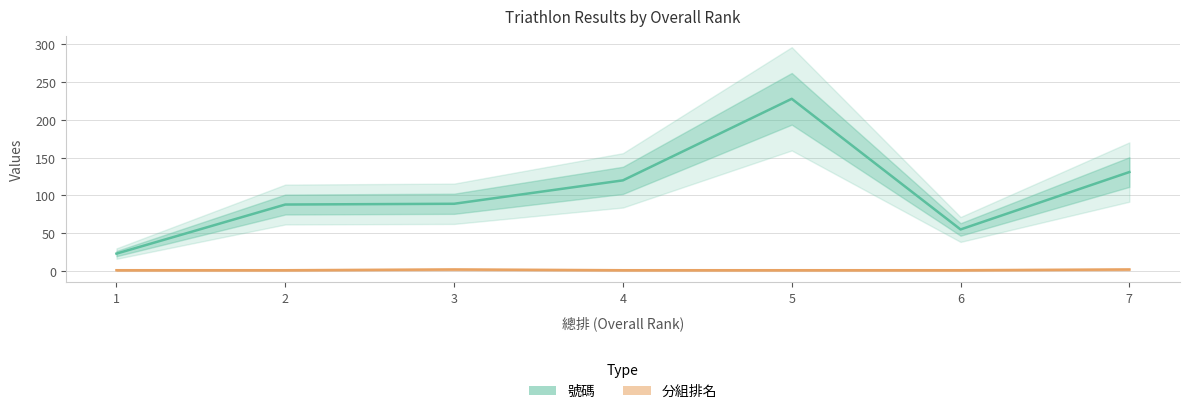

Reading right to left, what are all the values shown in this chart?

號碼: 131	55	228	120	89	88	23
分組排名: 2	1	1	1	2	1	1